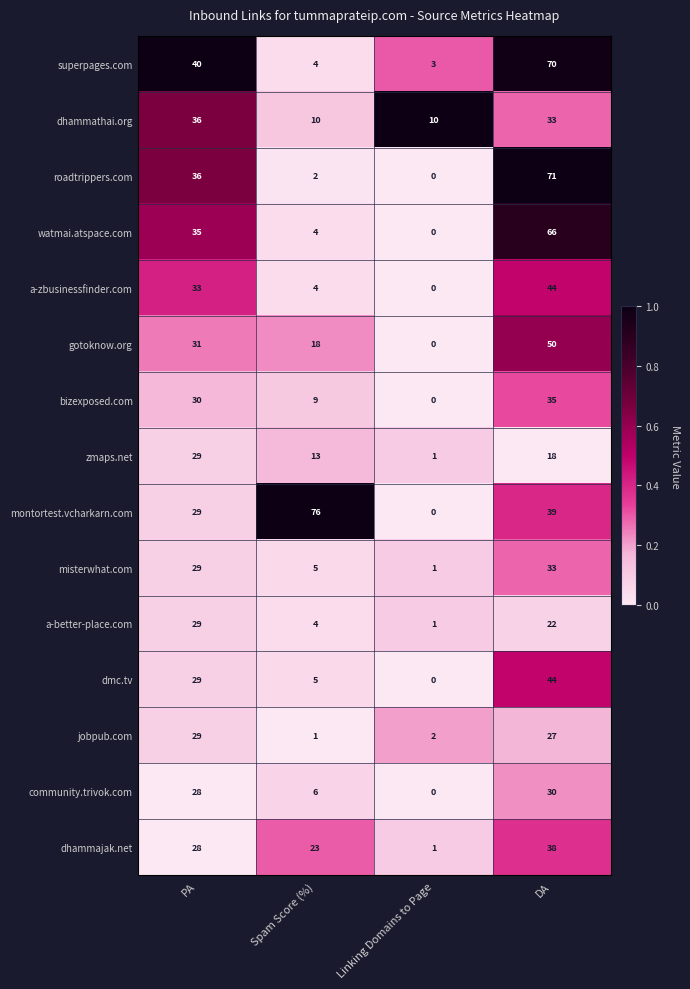

List the labels in order of dmc.tv value, largest first.

DA, PA, Spam Score (%), Linking Domains to Page